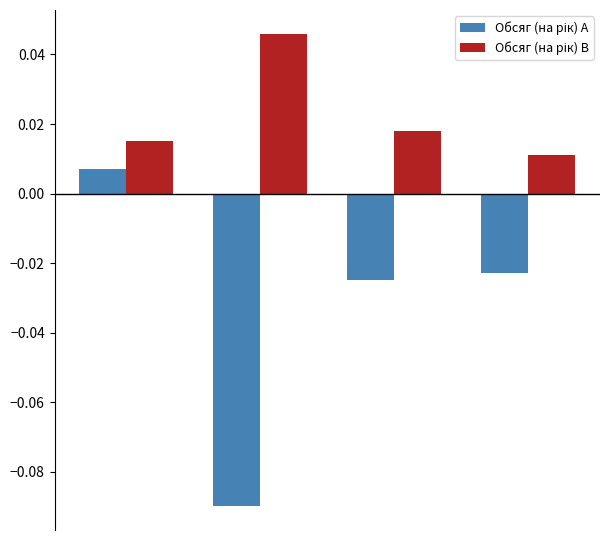

How many bars are there in total?

8